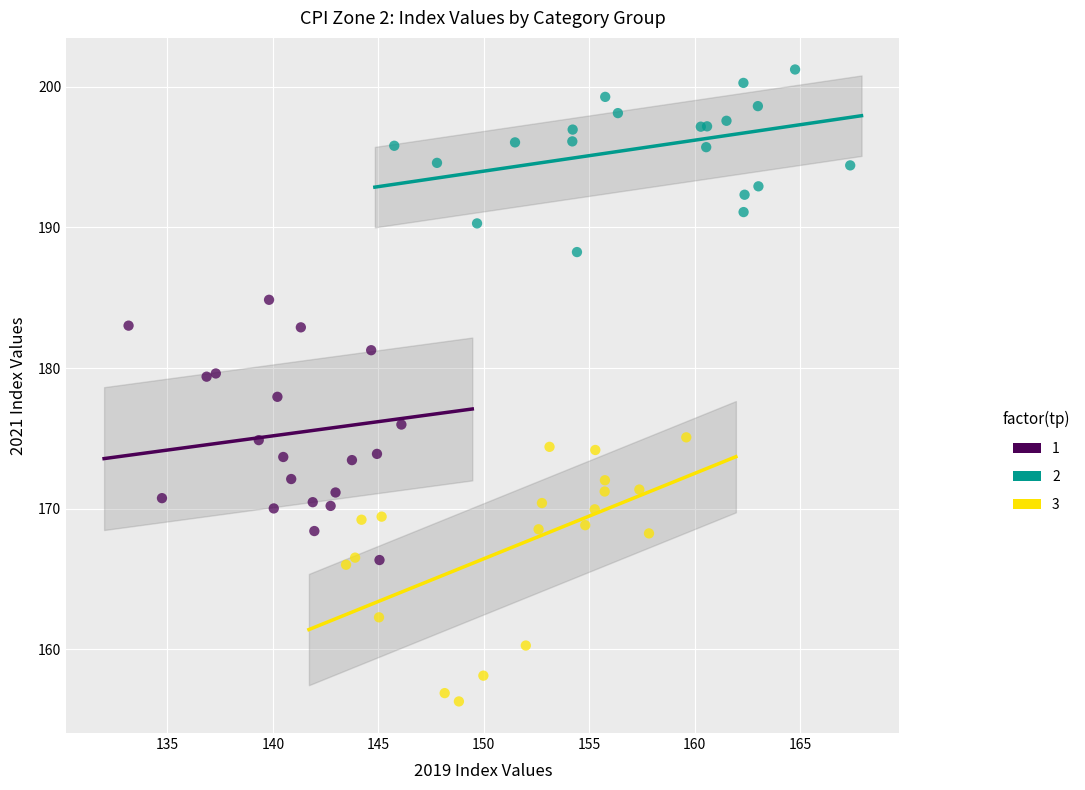

Which series contains the lowest Y value?

3